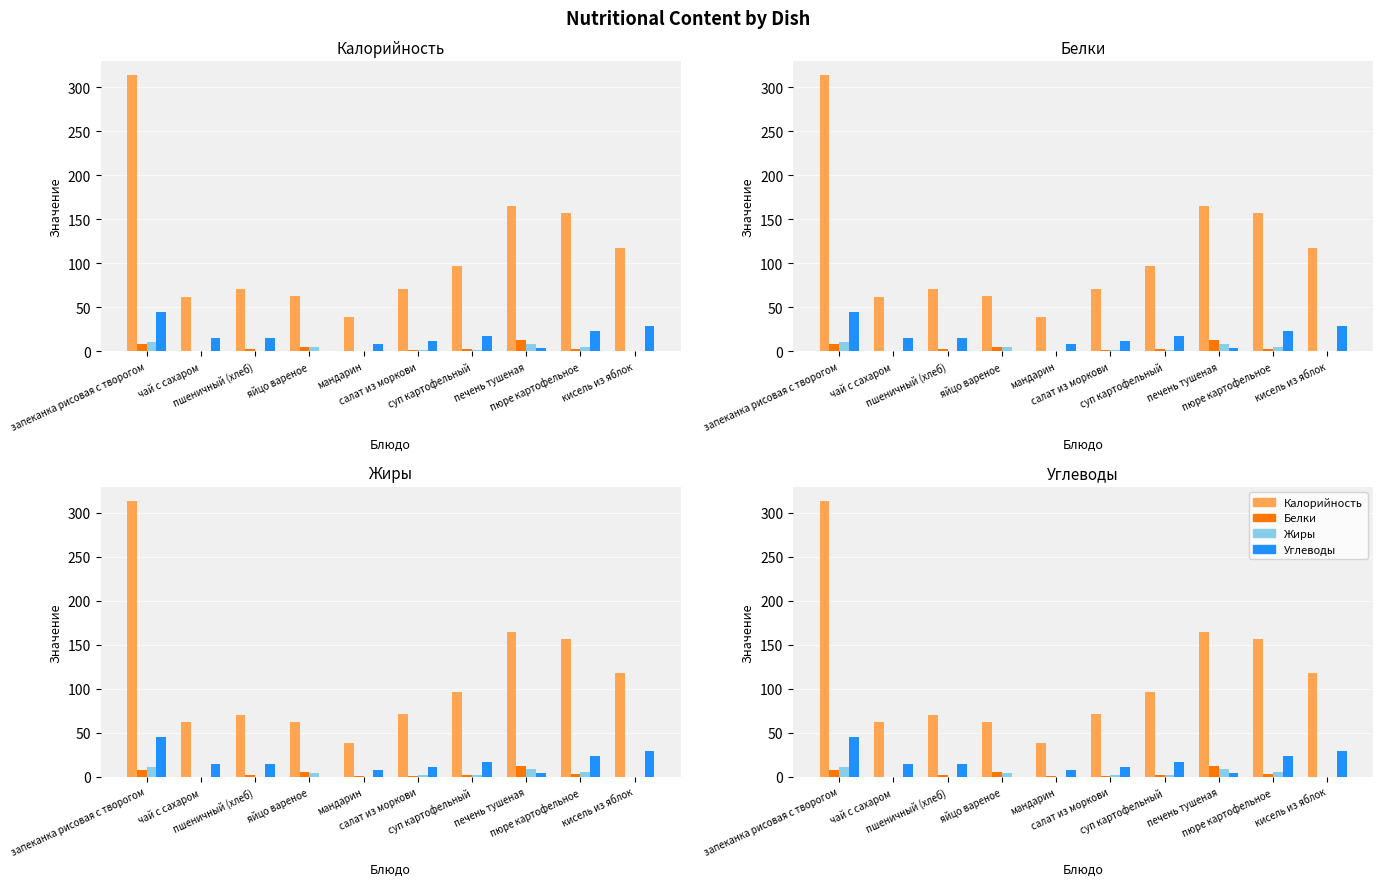

What is the greatest value displayed?

314.0